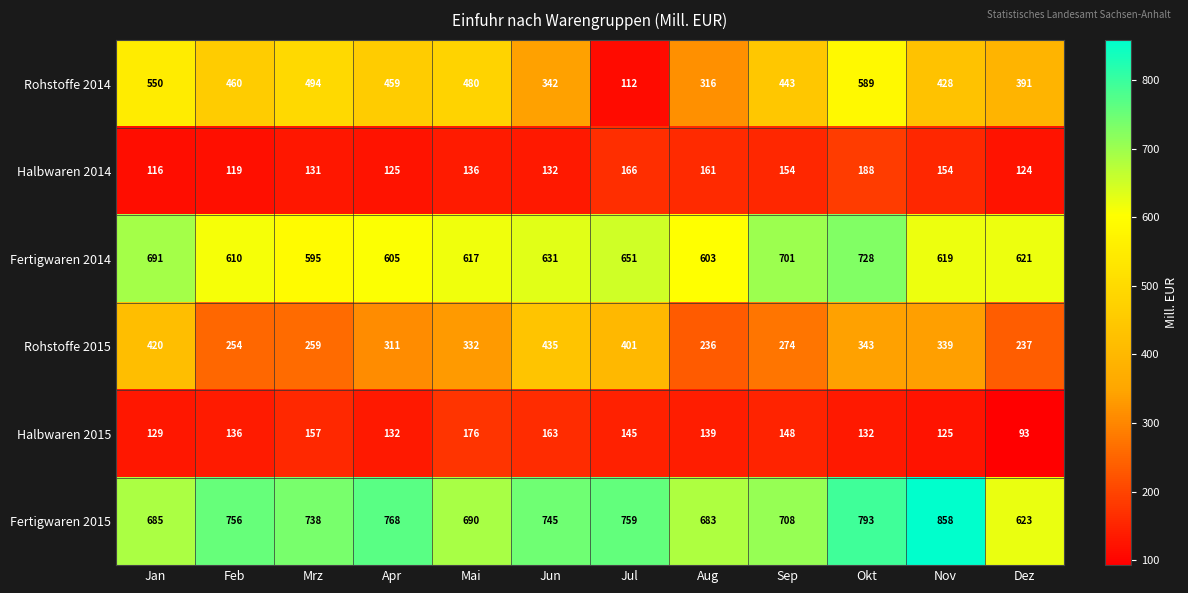

List the labels in order of Fertigwaren 2014 value, smallest first.

Mrz, Aug, Apr, Feb, Mai, Nov, Dez, Jun, Jul, Jan, Sep, Okt